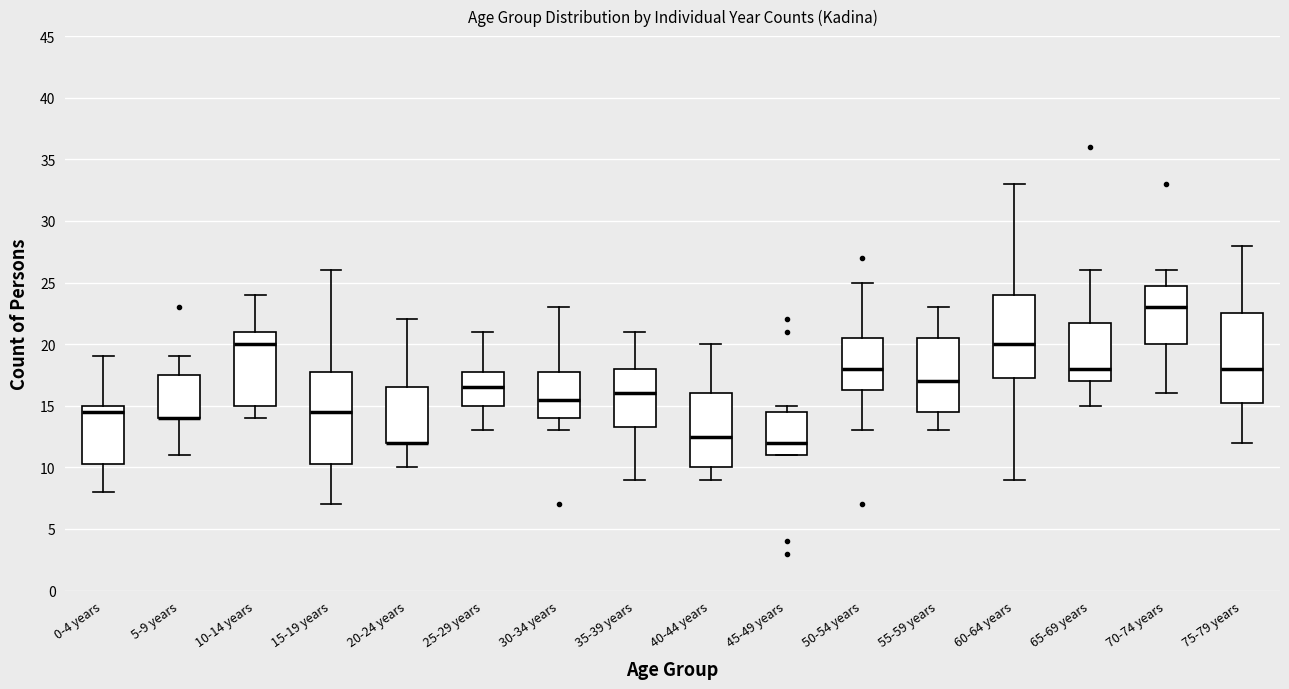

Reading left to right, read every box against the y-axis: the position of its median line, the range the box covers, and the ends of its whiskers. The values are not printed on the chart, so give them approximately, as read against the axis.

0-4 years: median 14.5, box 10.5 to 15.0, whiskers 8.0 to 19.0
5-9 years: median 14.0 (drawn on the box's lower edge), box 14.0 to 17.5, whiskers 11.0 to 19.0
10-14 years: median 20.0, box 15.0 to 21.0, whiskers 14.0 to 24.0
15-19 years: median 14.5, box 10.5 to 18.0, whiskers 7.0 to 26.0
20-24 years: median 12.0 (drawn on the box's lower edge), box 12.0 to 16.5, whiskers 10.0 to 22.0
25-29 years: median 16.5, box 15.0 to 18.0, whiskers 13.0 to 21.0
30-34 years: median 15.5, box 14.0 to 18.0, whiskers 13.0 to 23.0
35-39 years: median 16.0, box 13.5 to 18.0, whiskers 9.0 to 21.0
40-44 years: median 12.5, box 10.0 to 16.0, whiskers 9.0 to 20.0
45-49 years: median 12.0, box 11.0 to 14.5, whiskers 11.0 to 15.0
50-54 years: median 18.0, box 16.5 to 20.5, whiskers 13.0 to 25.0
55-59 years: median 17.0, box 14.5 to 20.5, whiskers 13.0 to 23.0
60-64 years: median 20.0, box 17.5 to 24.0, whiskers 9.0 to 33.0
65-69 years: median 18.0, box 17.0 to 22.0, whiskers 15.0 to 26.0
70-74 years: median 23.0, box 20.0 to 25.0, whiskers 16.0 to 26.0
75-79 years: median 18.0, box 15.5 to 22.5, whiskers 12.0 to 28.0